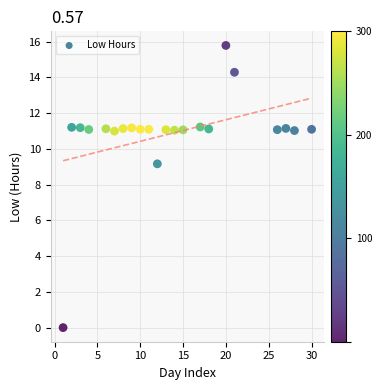

What Y value in the scatter plot is closest to 7?

9.2